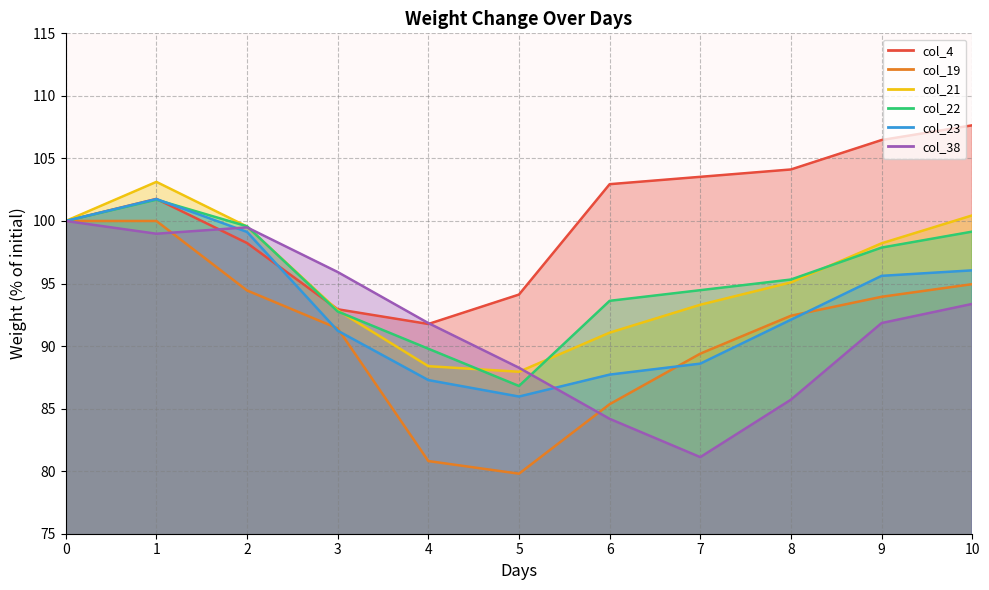

Between 10 and 0, which is larger?

10